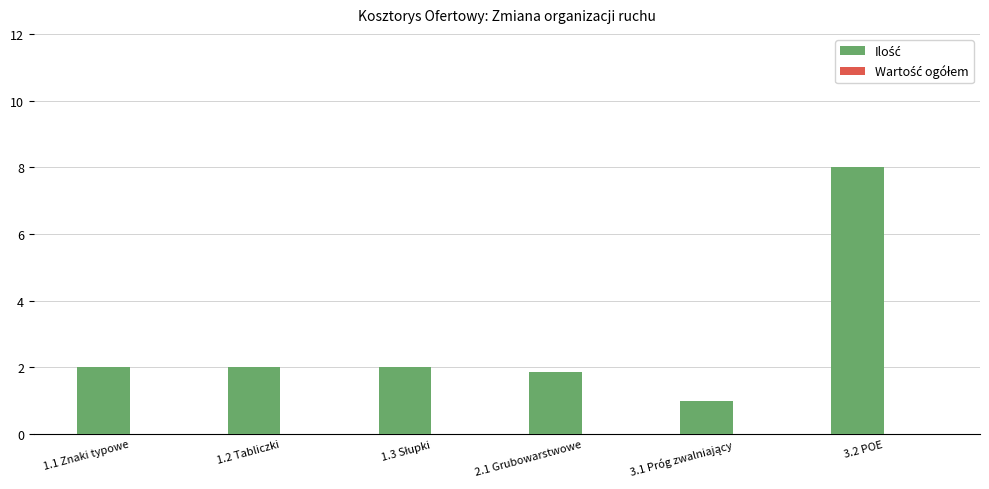

True or false: the data shows 1.9 at 2.1 Grubowarstwowe.

True